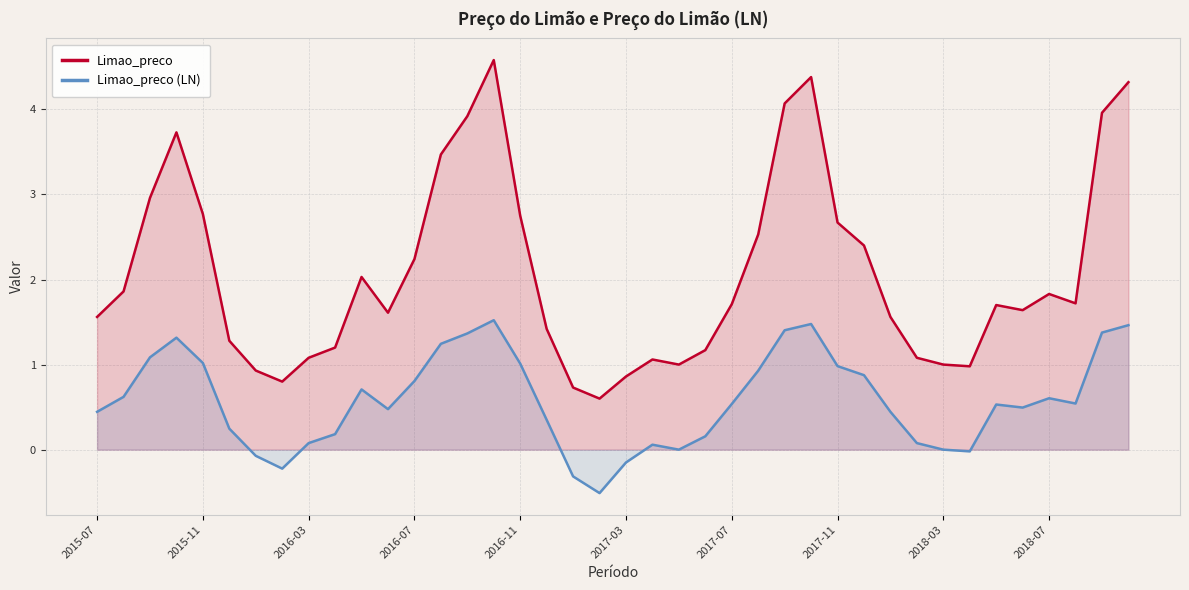

Which series has the largest range (max minus min)?

Limao_preco